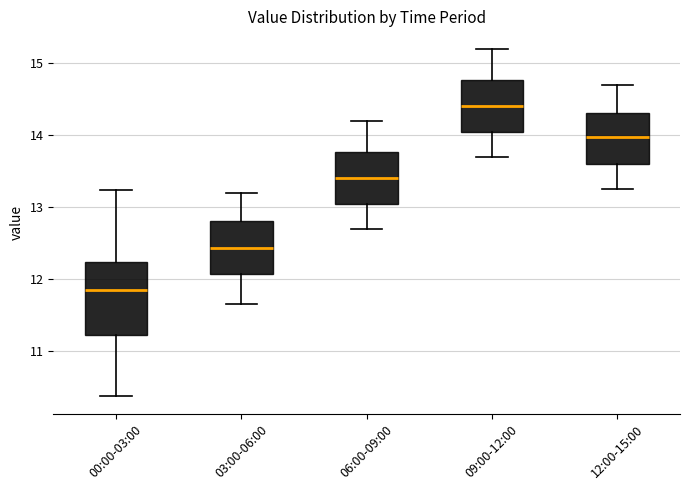

Reading left to right, read every box against the y-axis: the position of its median line, the range the box covers, and the ends of its whiskers. The values are not printed on the chart, so give them approximately, as read against the axis.

00:00-03:00: median 11.9, box 11.2 to 12.2, whiskers 10.4 to 13.2
03:00-06:00: median 12.4, box 12.1 to 12.8, whiskers 11.7 to 13.2
06:00-09:00: median 13.4, box 13.0 to 13.8, whiskers 12.7 to 14.2
09:00-12:00: median 14.4, box 14.0 to 14.8, whiskers 13.7 to 15.2
12:00-15:00: median 14.0, box 13.6 to 14.3, whiskers 13.3 to 14.7